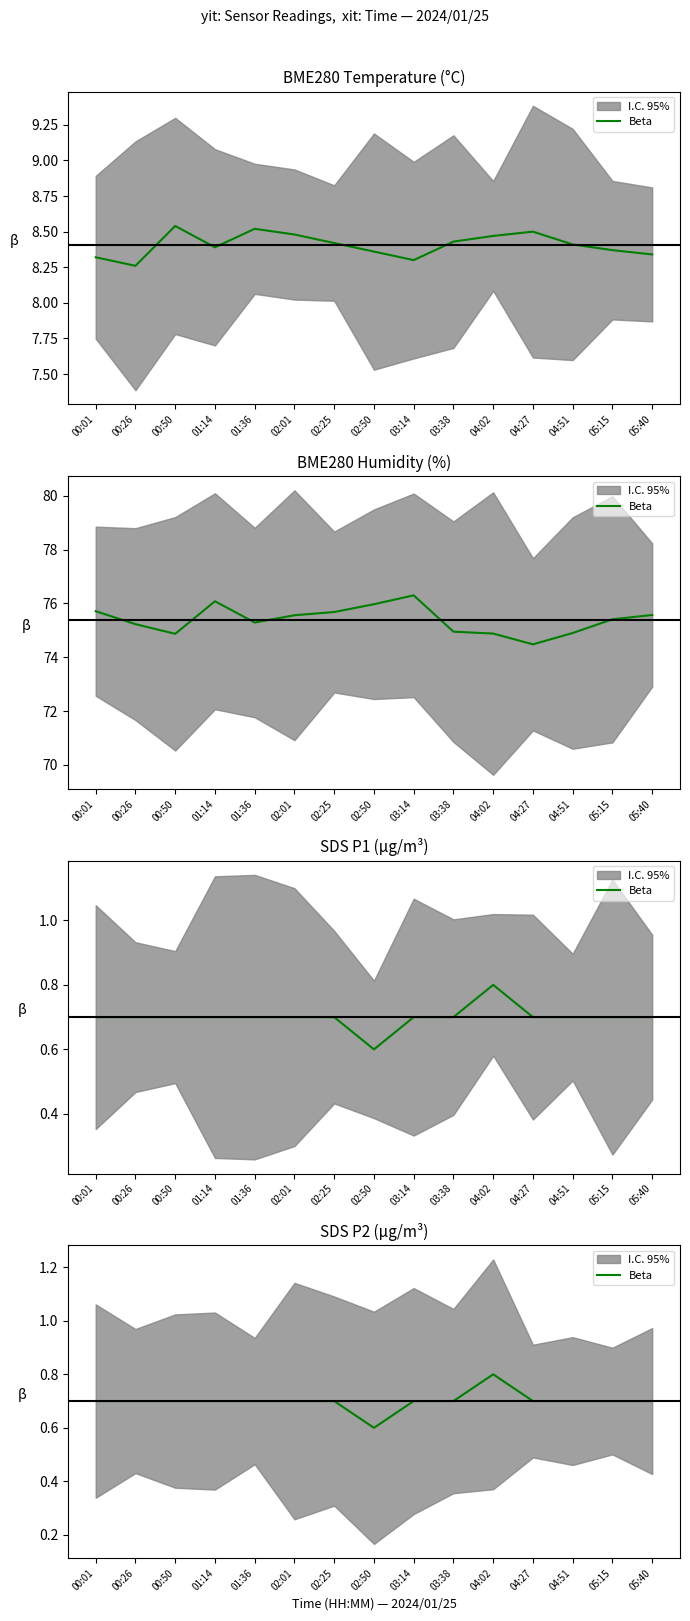

Between 03:14 and 02:50, which is larger?

03:14